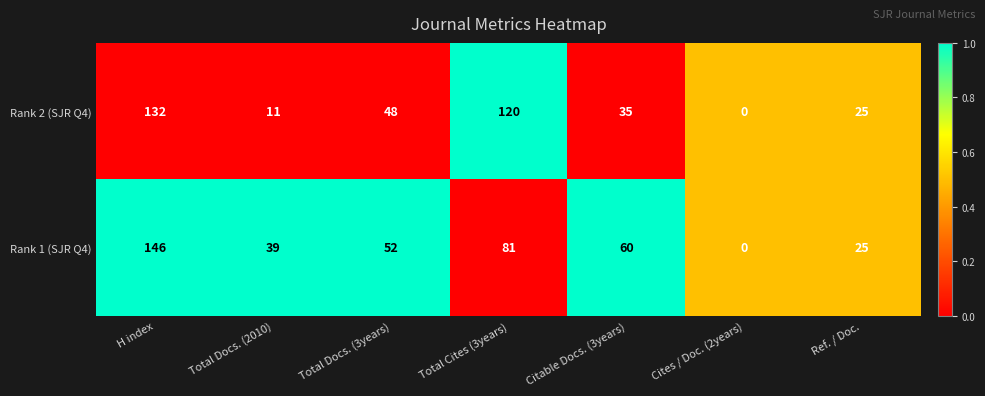

Is it true that Rank 1 (SJR Q4) equals 100 at H index?

False